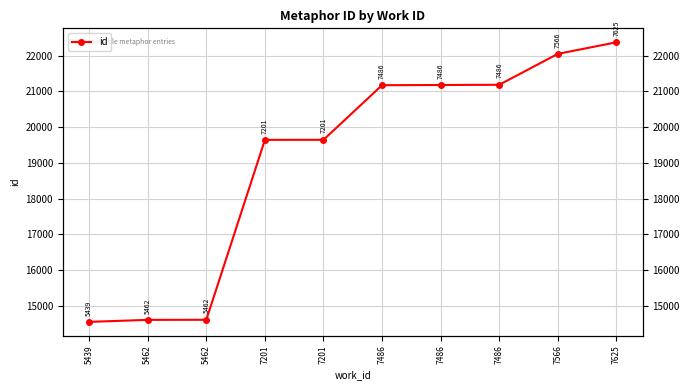

Between 7625 and 5462, which is larger?

7625